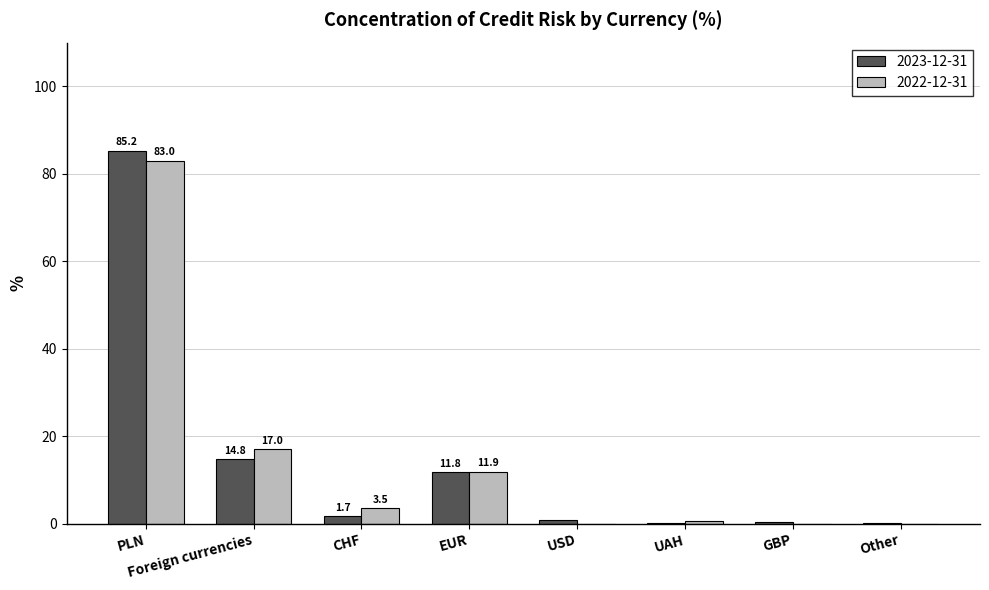

What is the sum of all 2022-12-31 values?

116.0